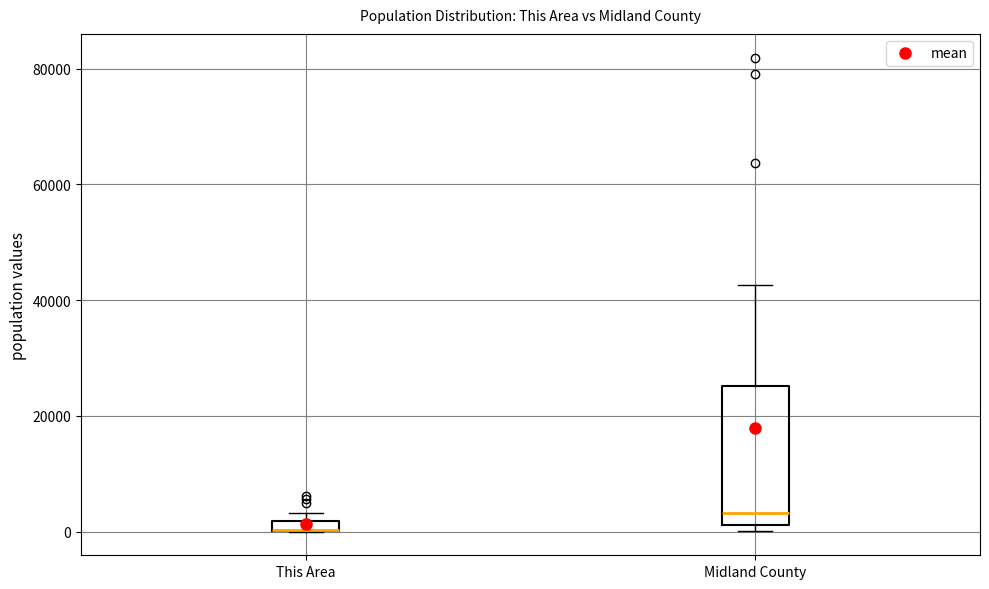

Where does the upper whisker of the box for Midland County end on the y-axis? The values are not printed on the chart, so give them approximately, as read against the axis.

42000